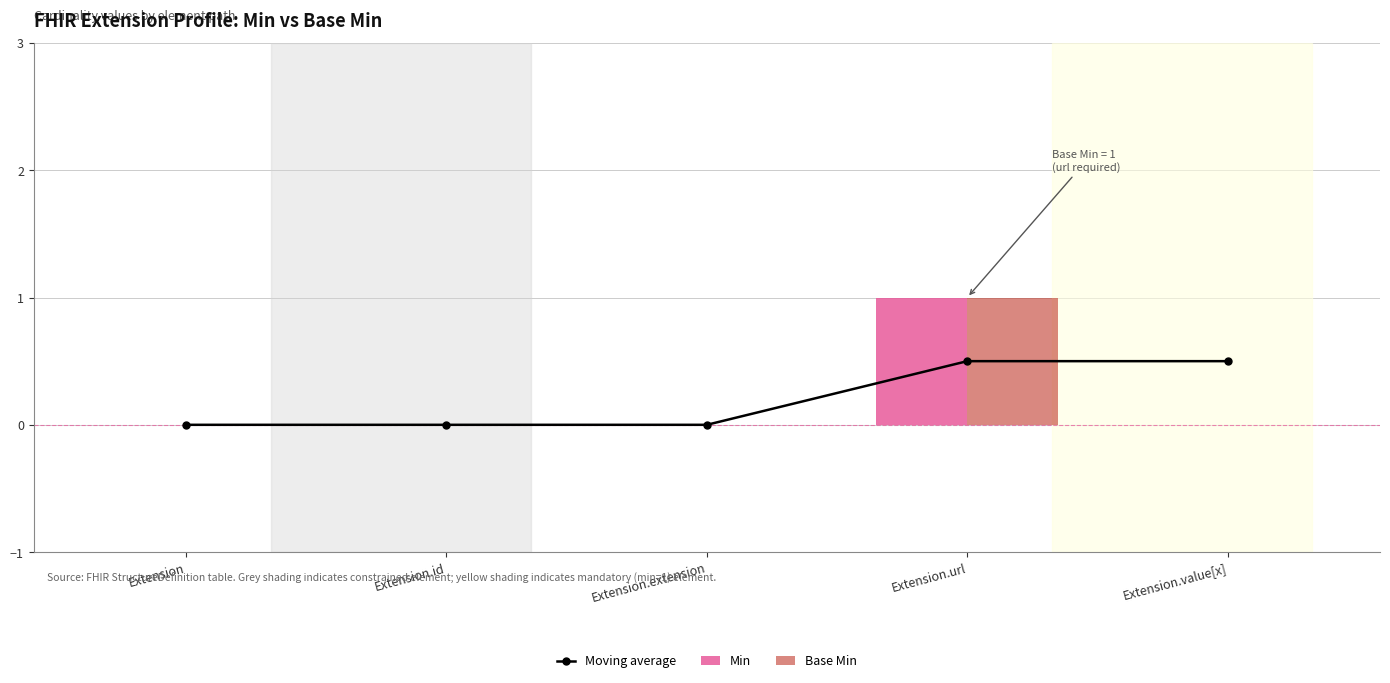

What position from the right is Extension?

5